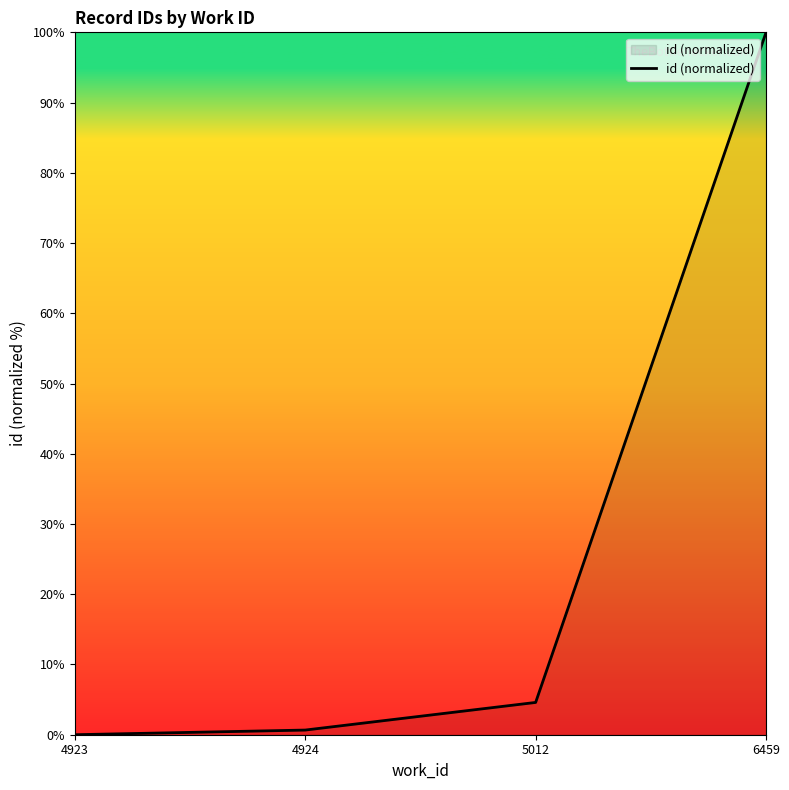

What is the average value?

26.3